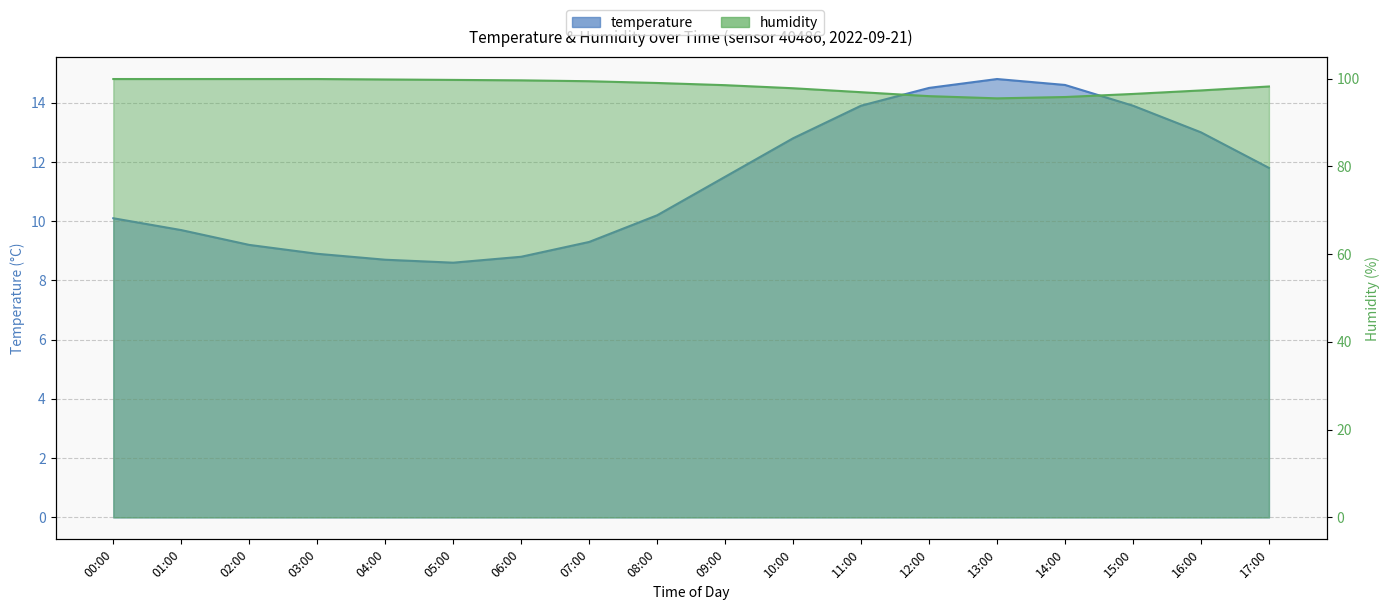

True or false: humidity and temperature intersect in this chart.

False